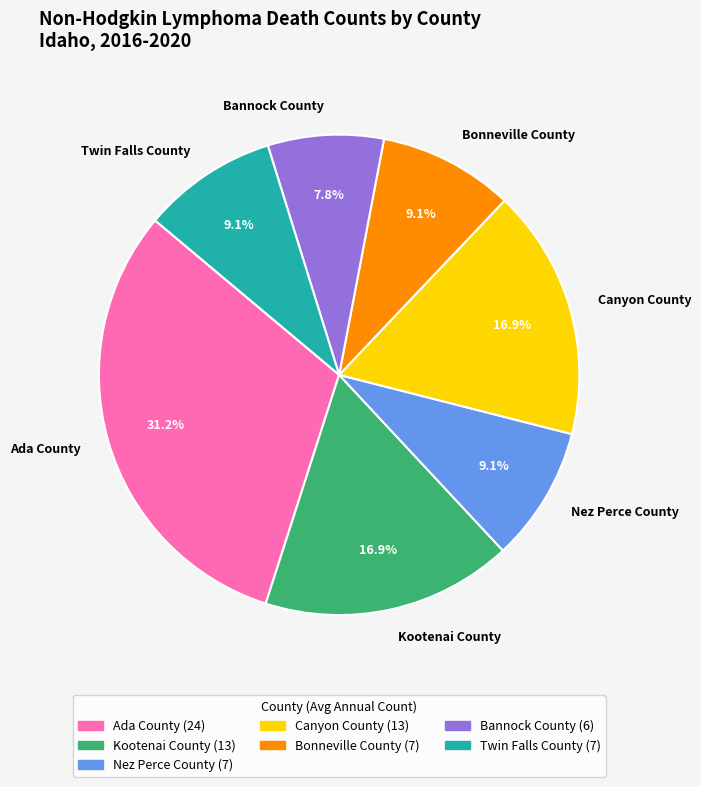

True or false: Kootenai County accounts for 17% of the total.

True